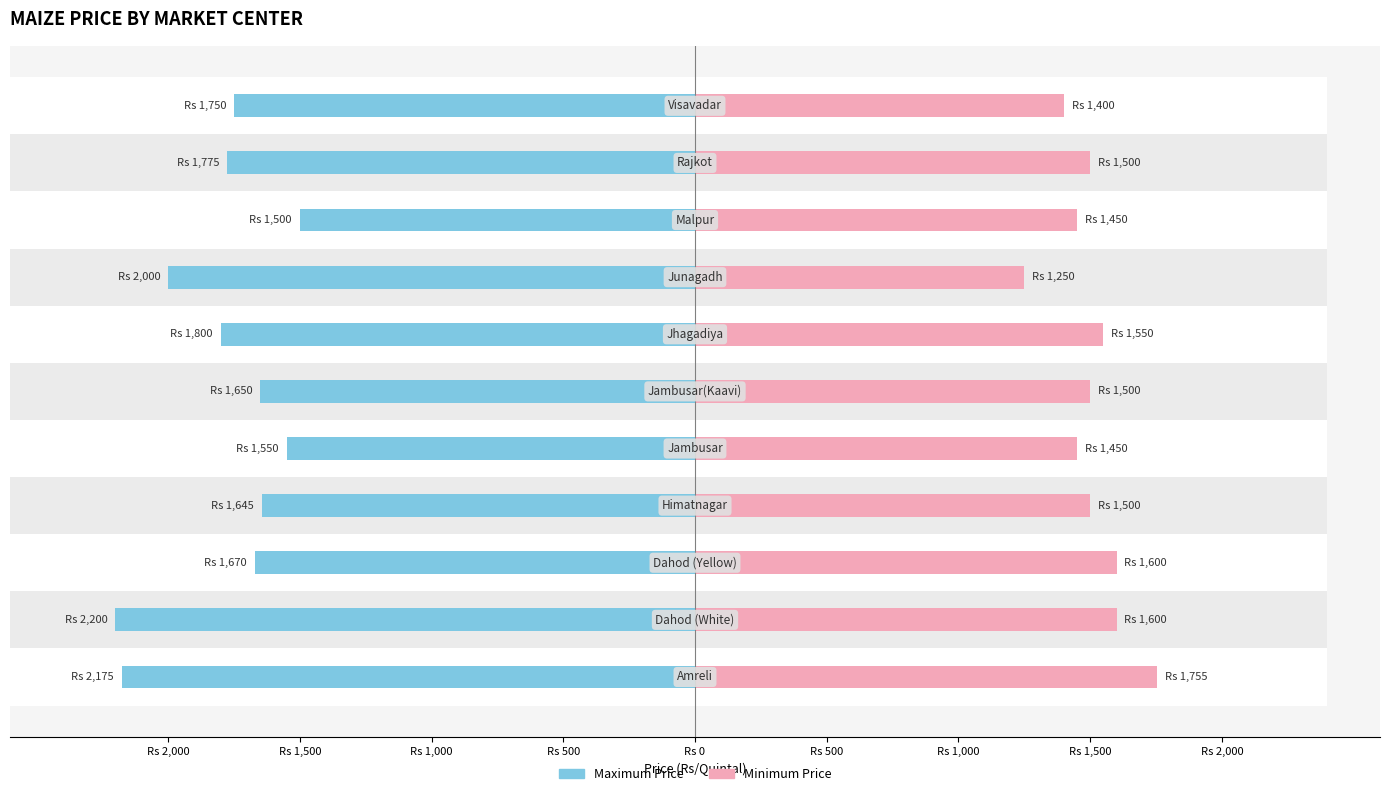

What are all the series names shown in the legend?

Maximum Price, Minimum Price